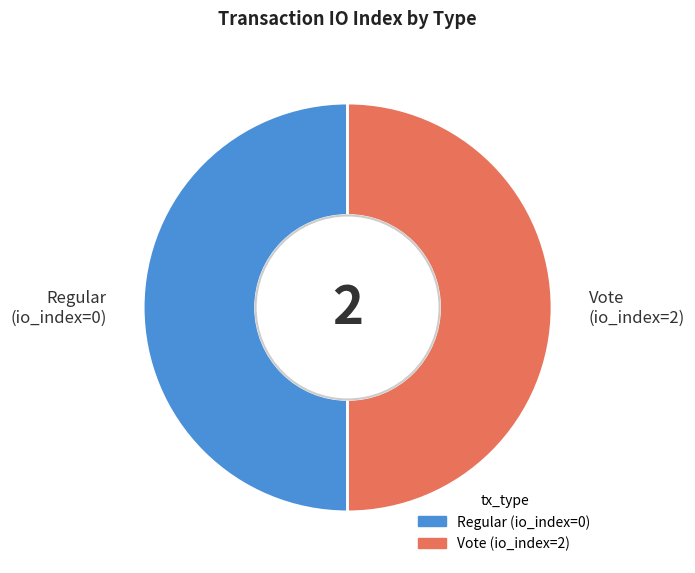

The Vote slice represents 50% of the pie. True or false?

True